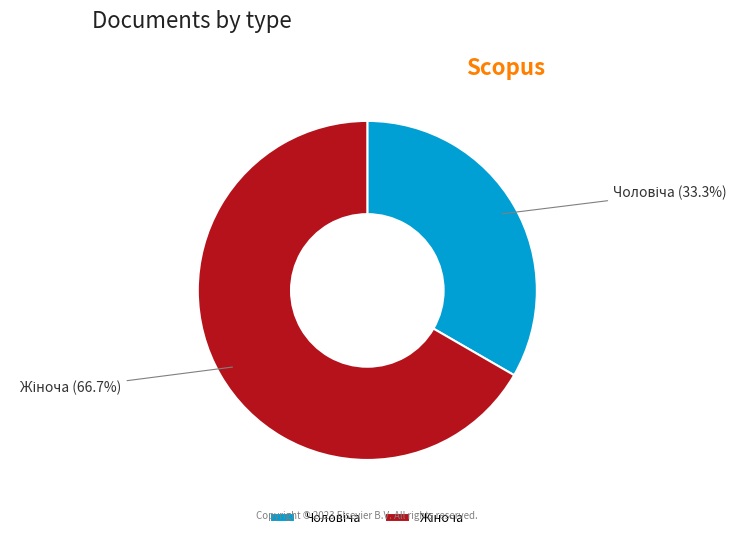

Is there a majority slice in this chart?

Yes